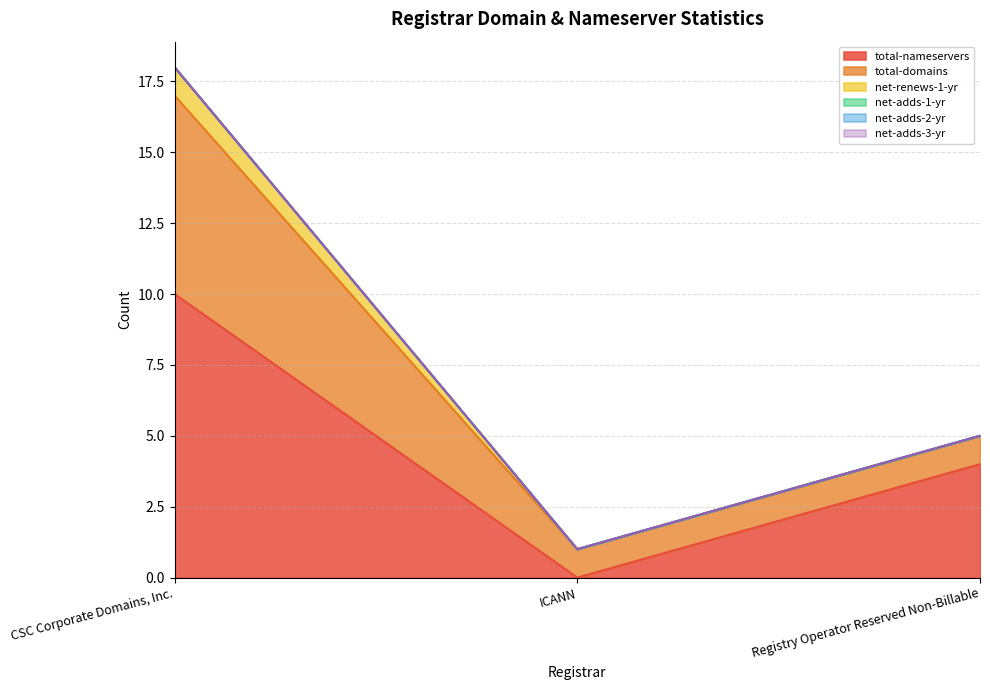

What is the label of the 2nd point from the left?

ICANN